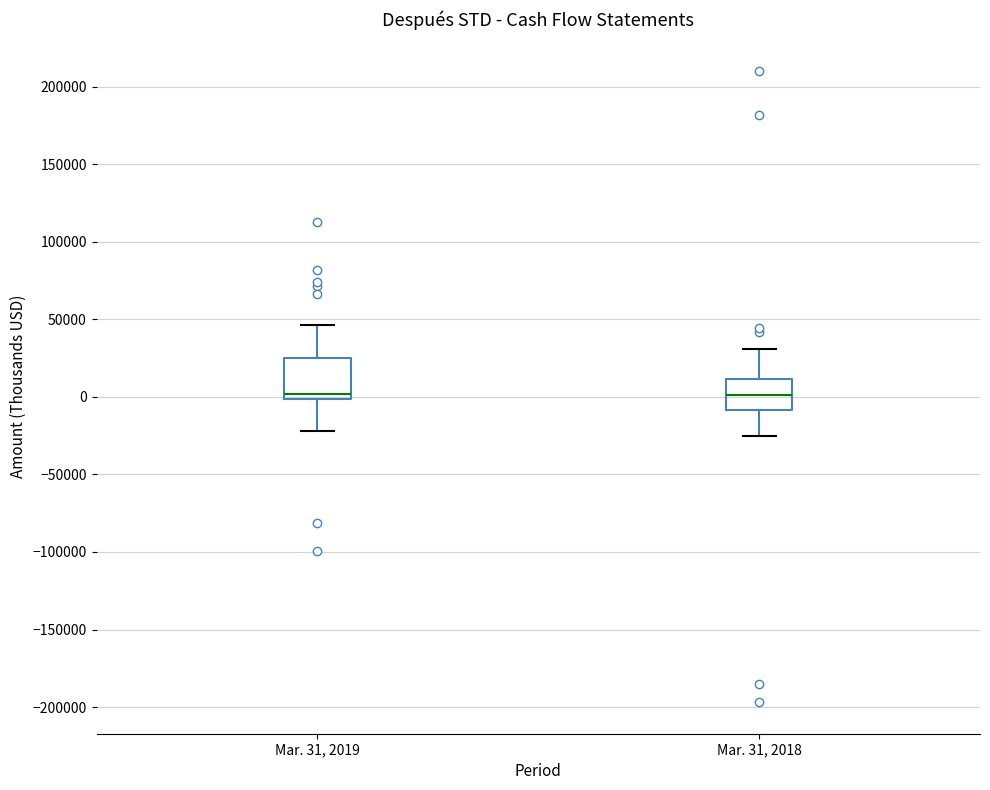

Reading left to right, read every box against the y-axis: the position of its median line, the range the box covers, and the ends of its whiskers. The values are not printed on the chart, so give them approximately, as read against the axis.

Mar. 31, 2019: median 0 (just above the box's lower edge), box 0 to 25000, whiskers -20000 to 45000
Mar. 31, 2018: median 0, box -10000 to 10000, whiskers -25000 to 30000